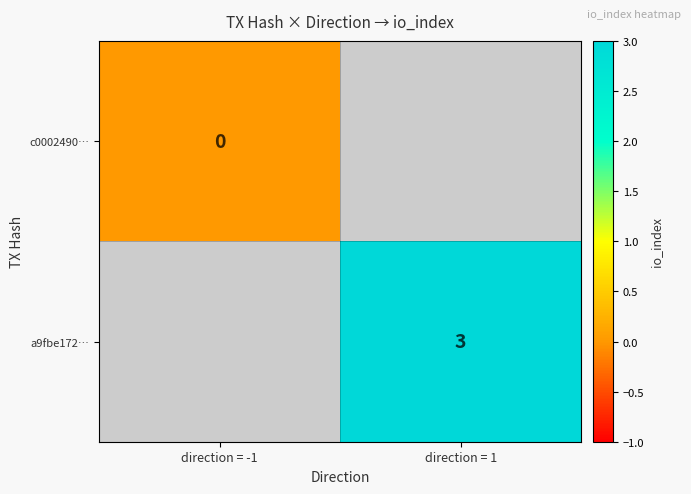

The value of a9fbe172… at direction = 1 is 2. True or false?

False